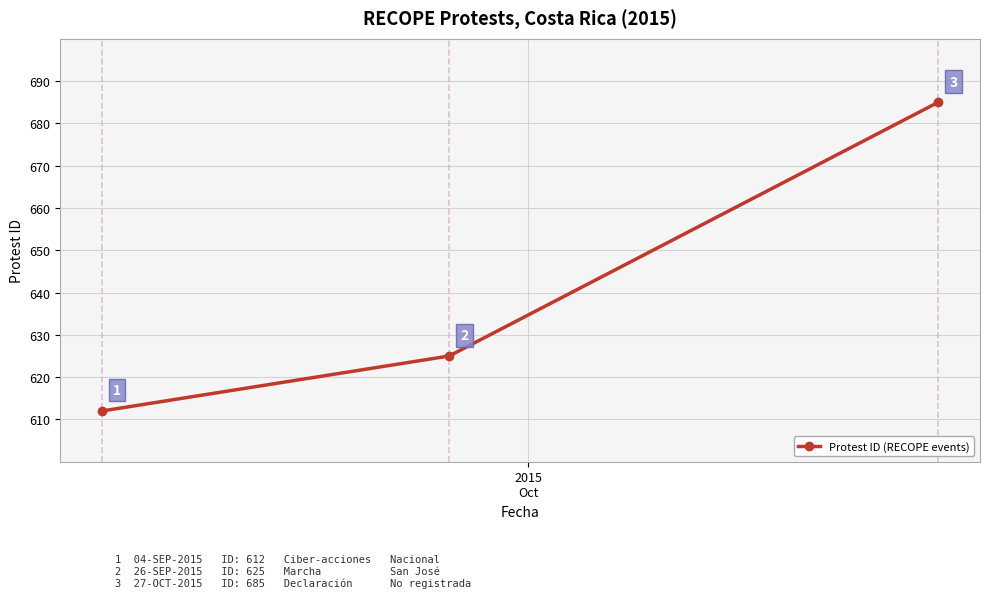

How many lines are shown in the chart?

1